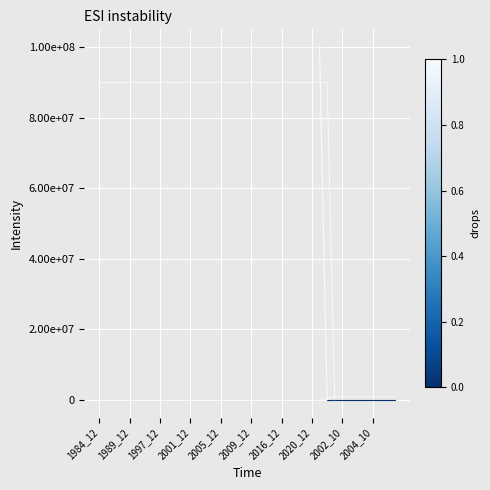

At which label does ratioOrigNoData reach its minimum?

1984_12